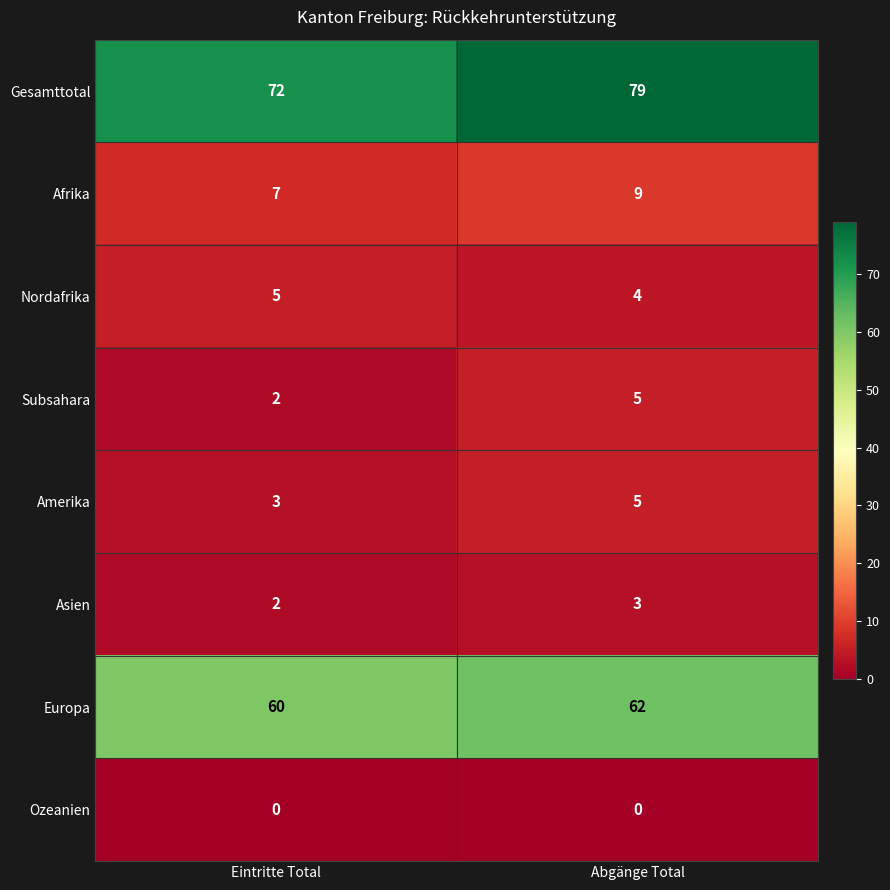

Which series has the largest total across all categories?

Gesamttotal